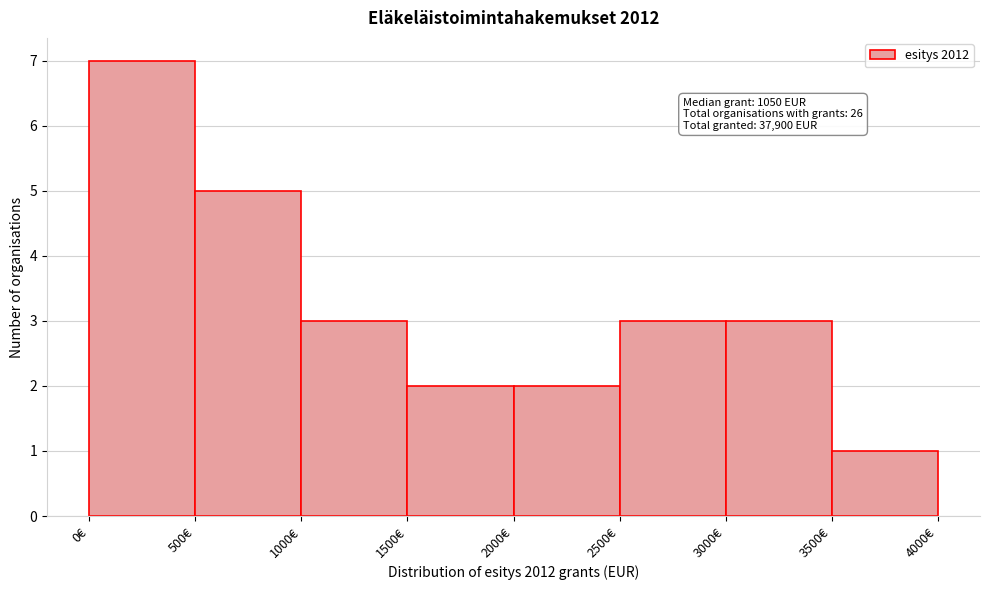

Which range on the x-axis has the tallest bar?

0 to 500